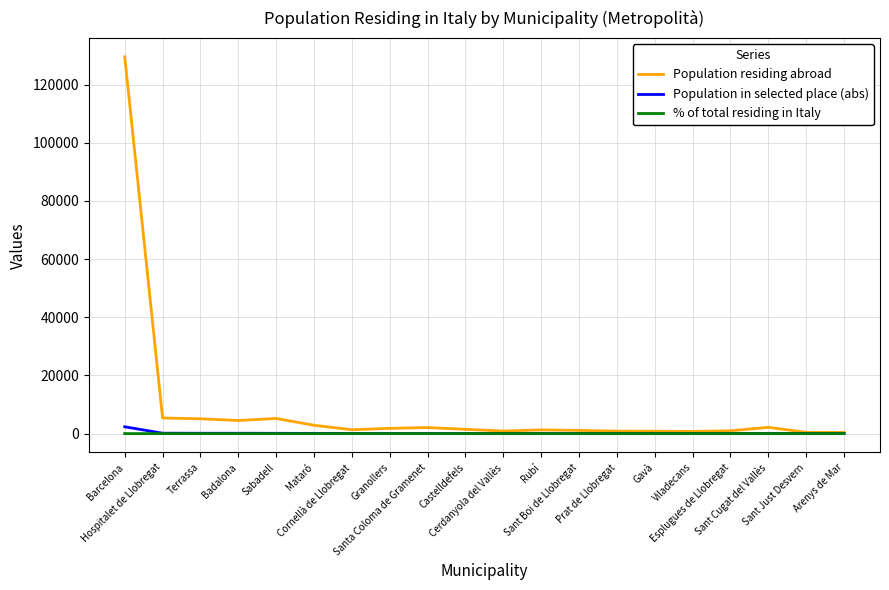

Which series has the largest total across all categories?

Population residing abroad